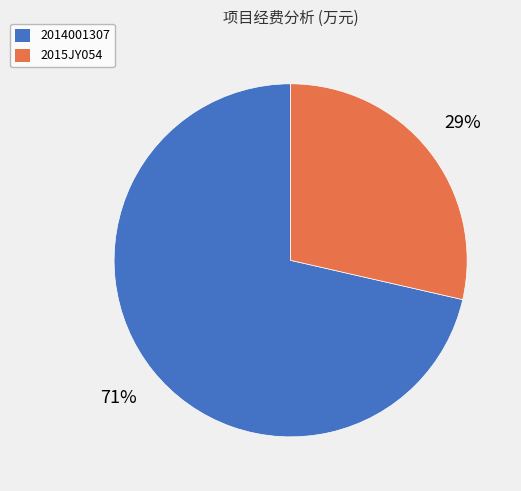

To the nearest percent, what is the combined percentage of 2015JY054 and 2014001307?

100%